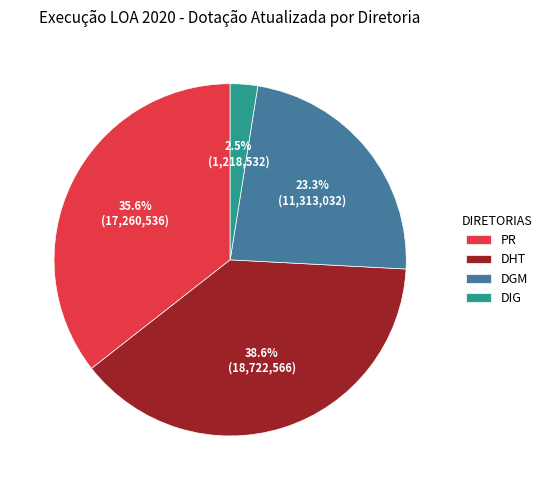

Does PR represent more than half of the total?

No